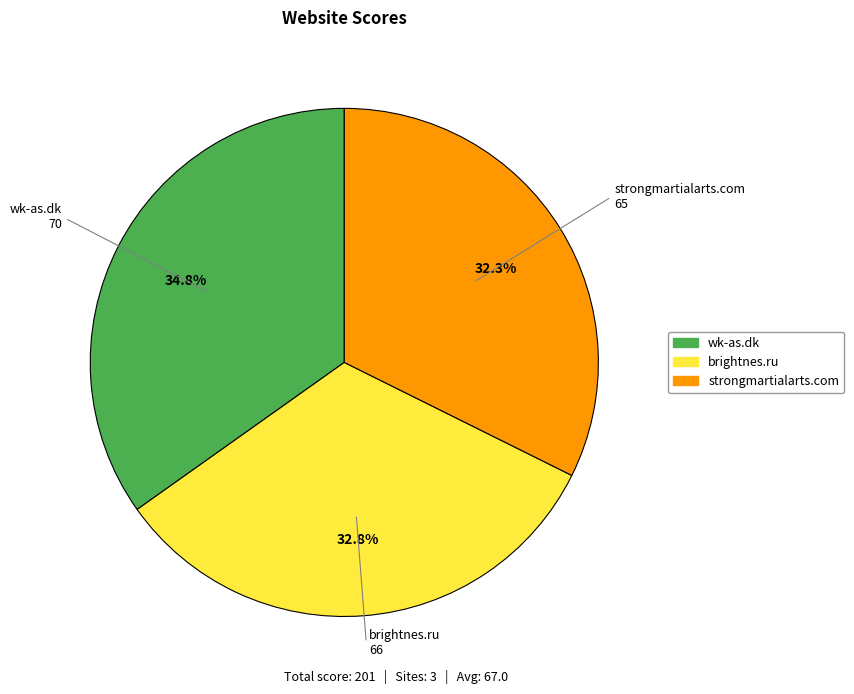

To the nearest percent, what is the average slice percentage?

33%